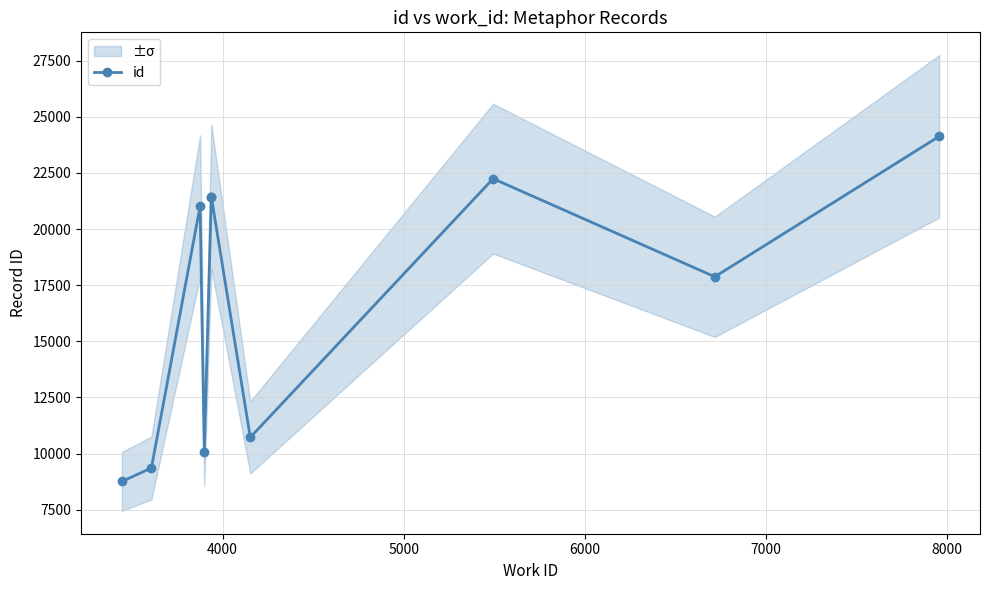

Reading left to right, extract all data points from this chart.

8758	9356	21028	10084	21432	21439	10720	22246	17875	24130